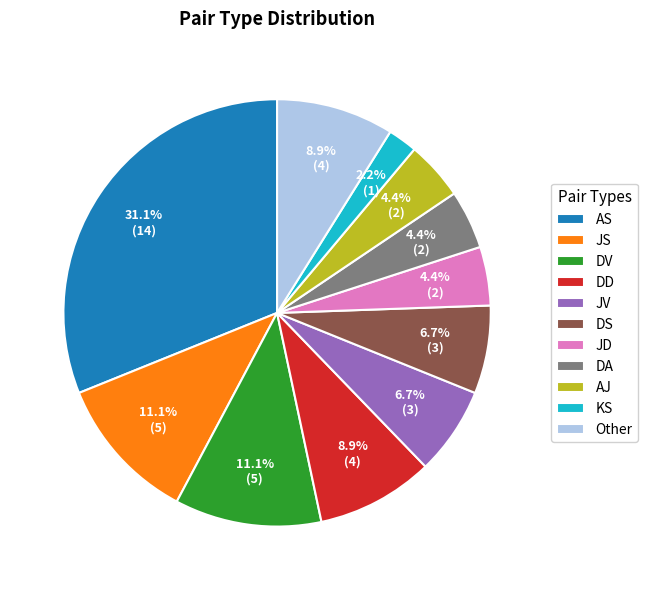

Is Other the majority of the pie?

No